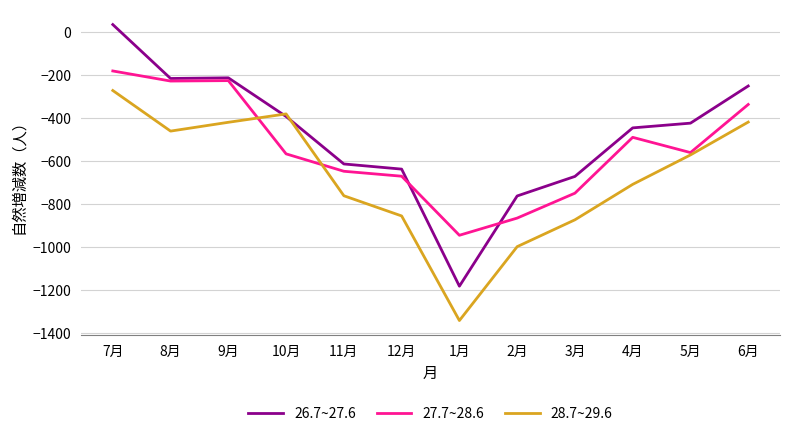

What value does the 27.7~28.6 series have at 7月, to the nearest 10?

-180